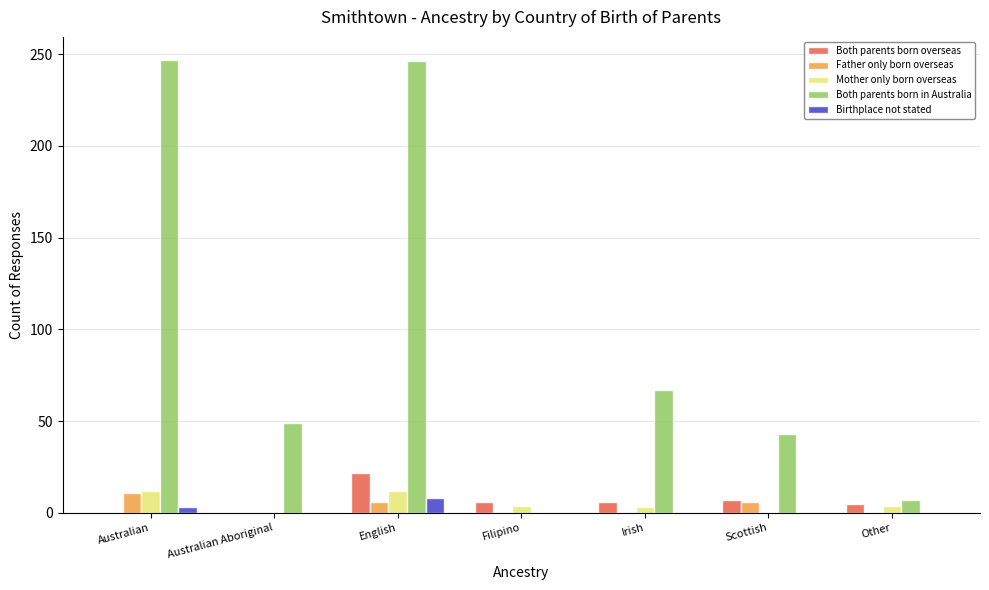

Is the value of Father only born overseas at English greater than the value of Both parents born in Australia at English?

No